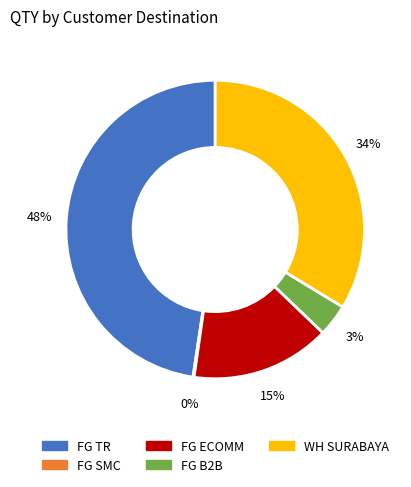

To the nearest percent, what is the difference between the largest and smallest slice percentages?

48%